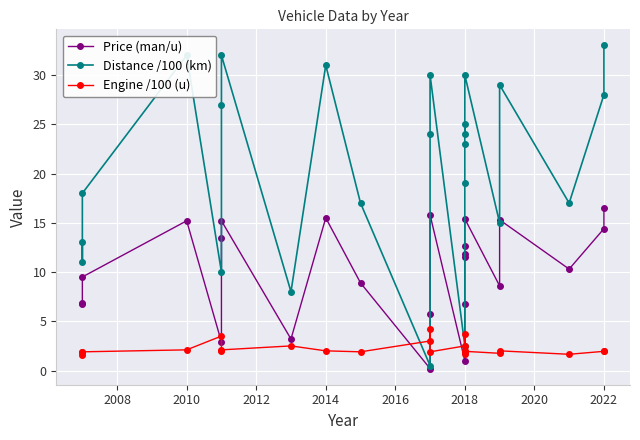

What is the minimum value for Engine /100 (u)?

1.6